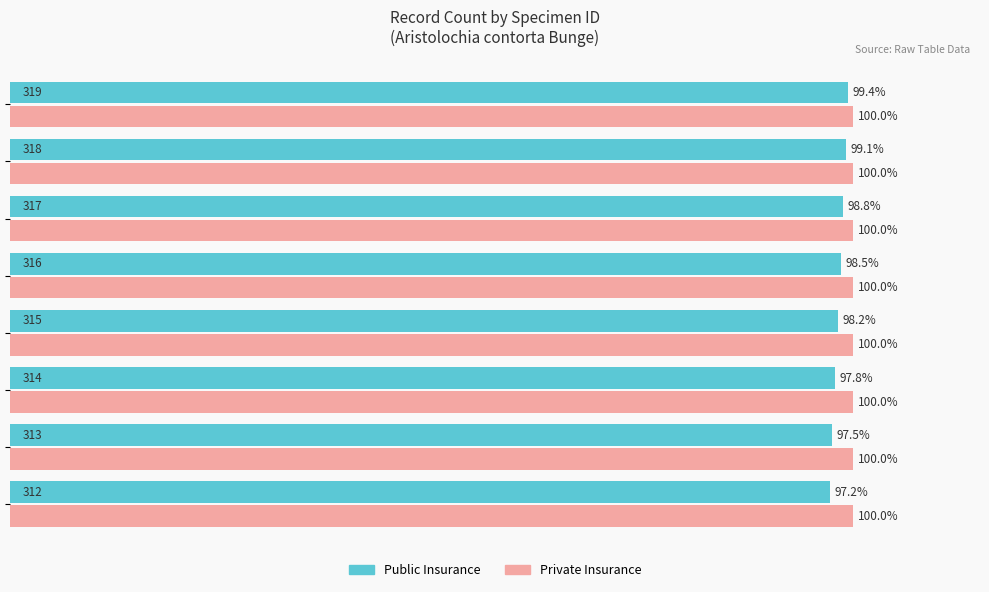

What are all the series names shown in the legend?

Public Insurance, Private Insurance